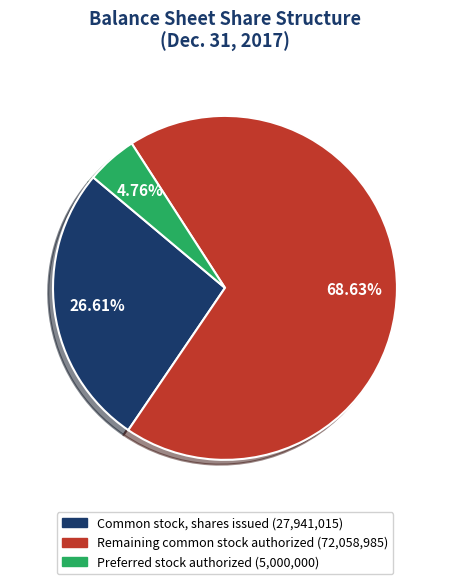

Does any single category account for the majority?

Yes